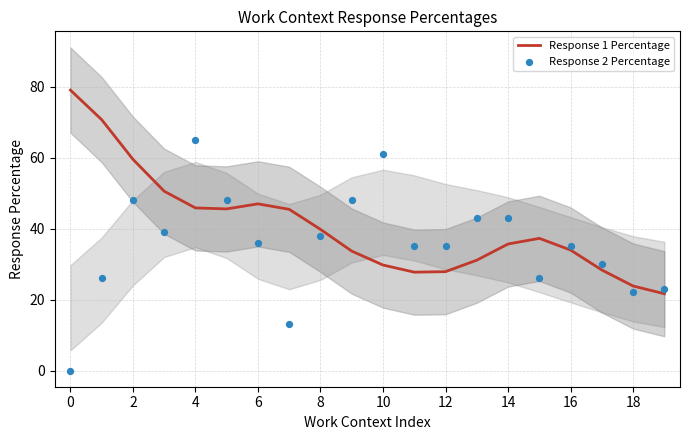

Which series has the largest total across all categories?

Response 1 Percentage